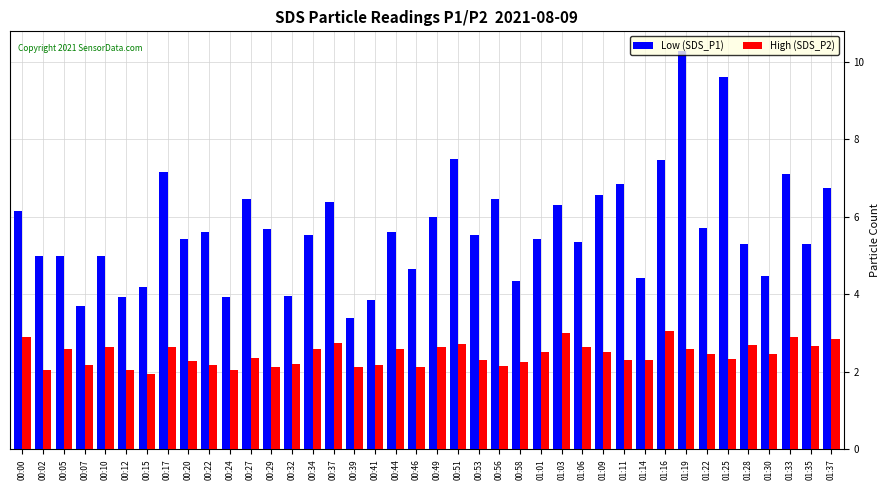

Which category has the highest value across all series?

01:19